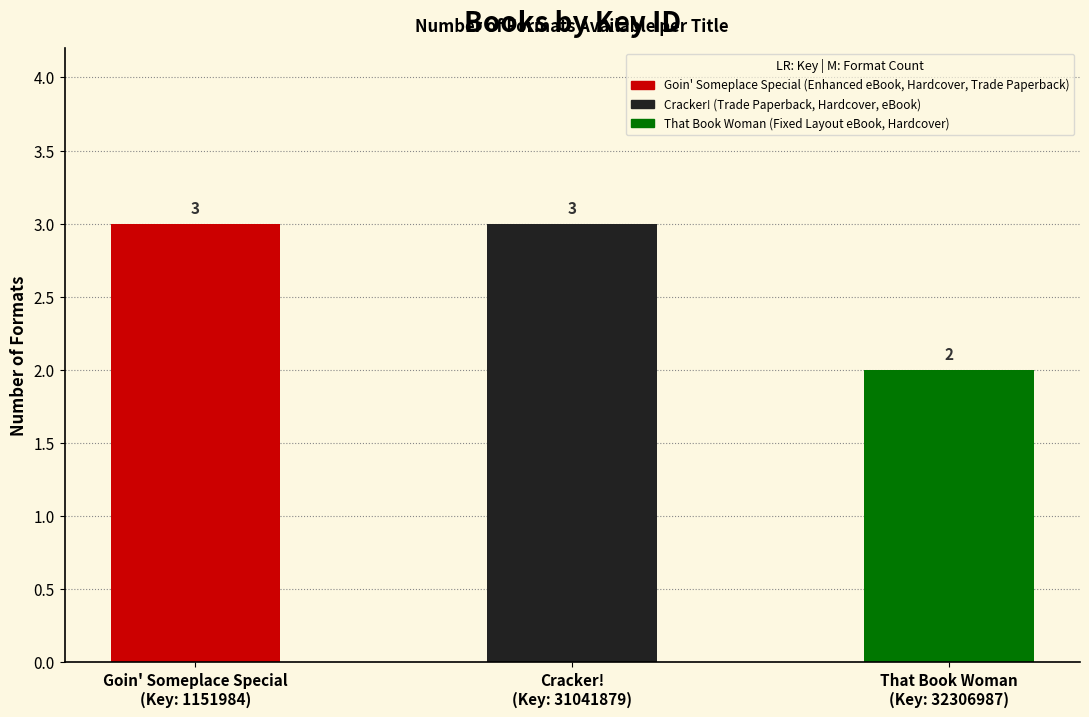

What is the average value?

3